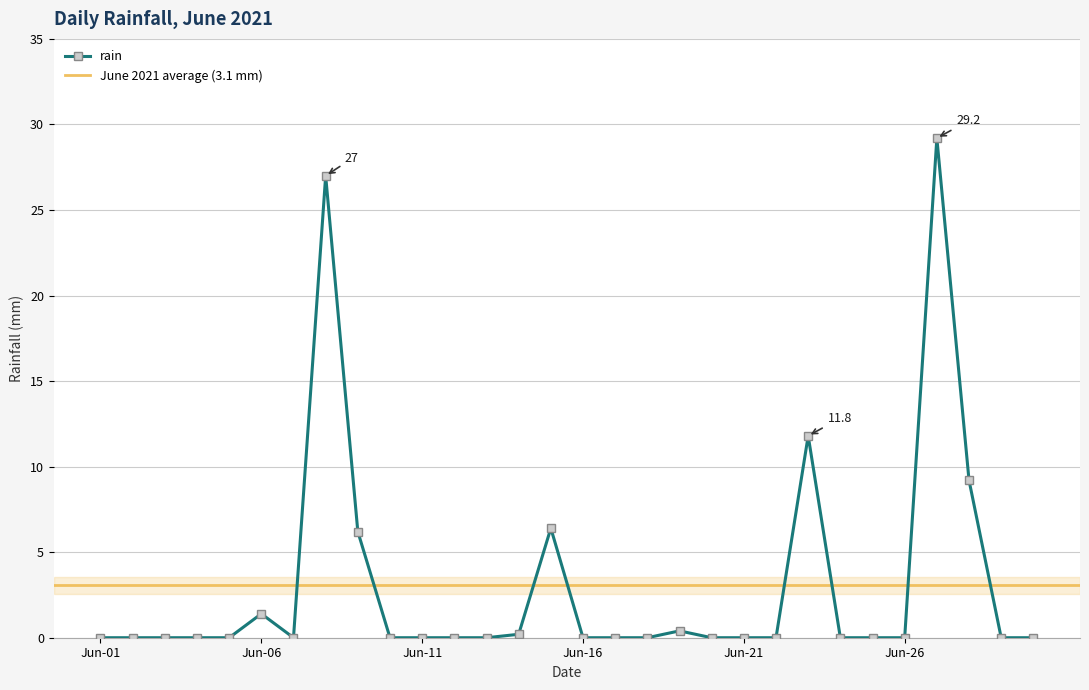

True or false: the data shows 9.2 at 2021-06-28.

True